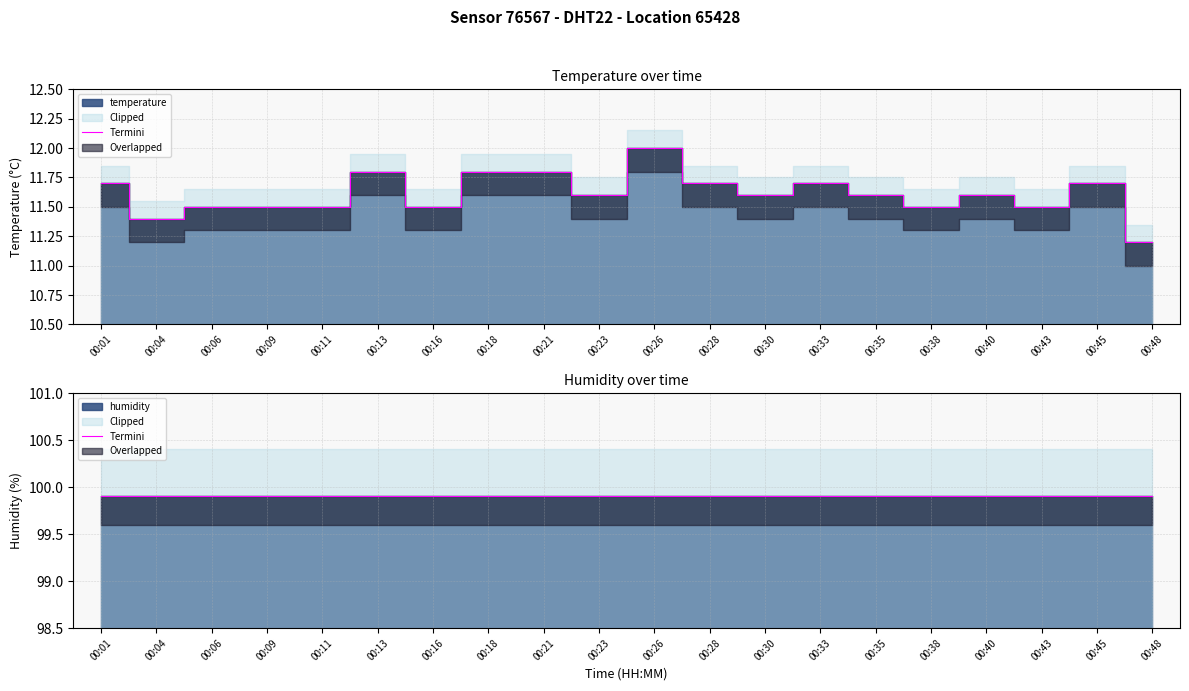

How many points are higher than both their immediate neighbors (excluding endpoints)?

5